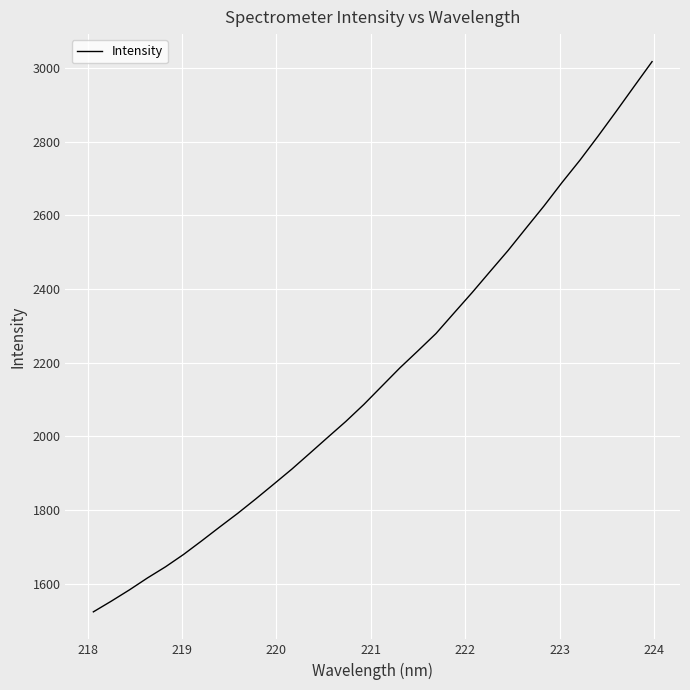

What is the sum of all values?

69365.2